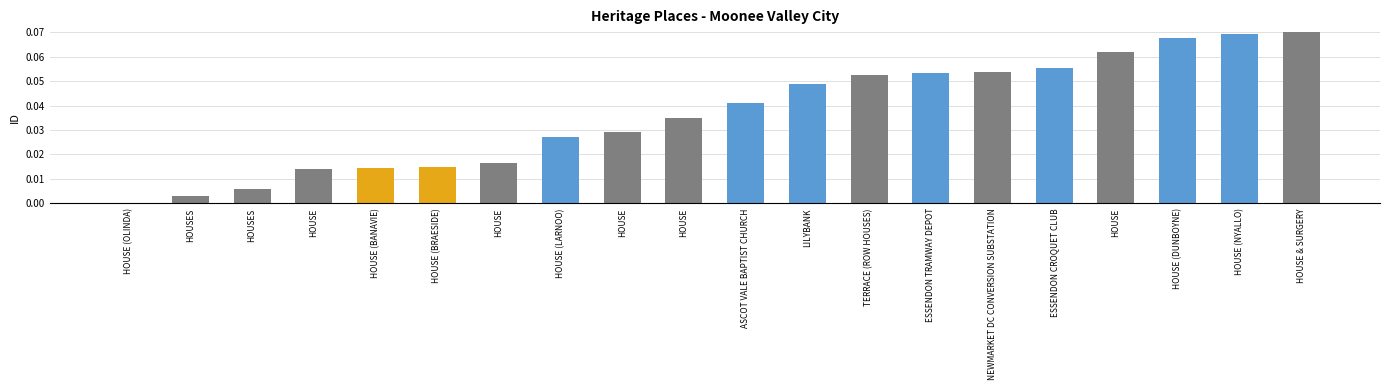

At which category does the chart reach its peak across all series?

HOUSE & SURGERY